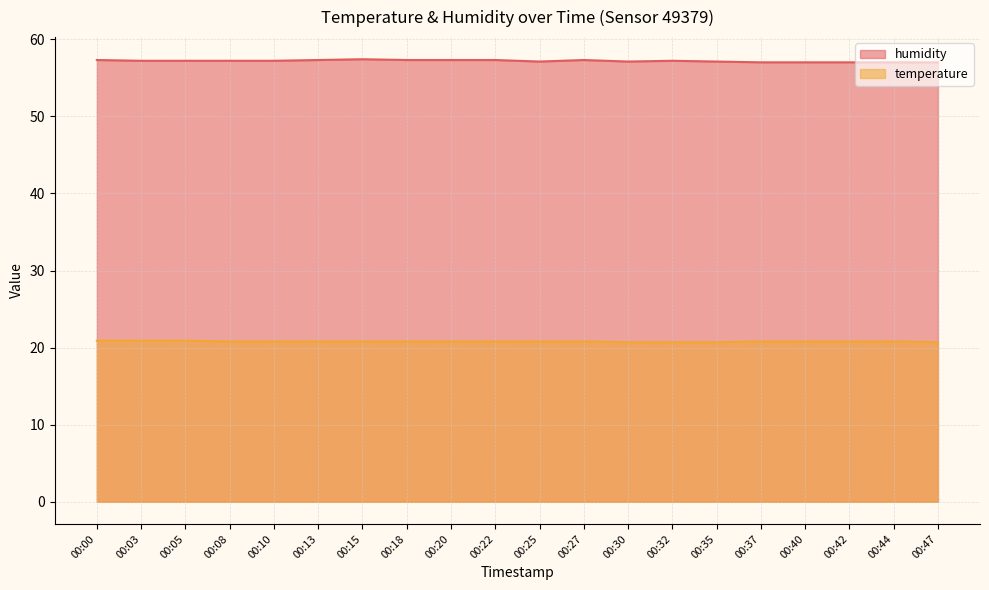

Where is the first local maximum for humidity?

00:15